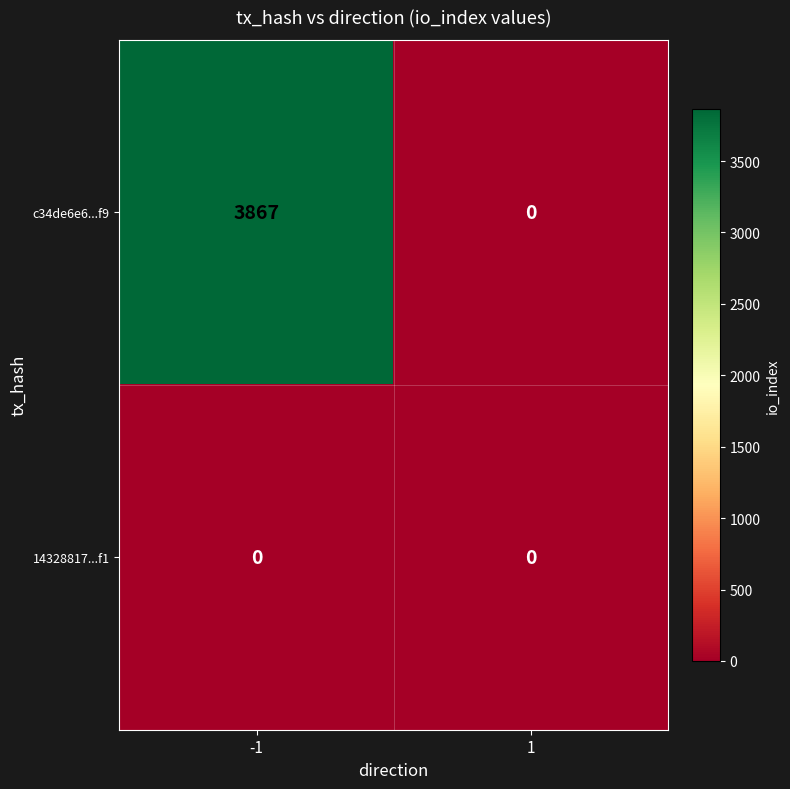

The value of 14328817...f1 at 1 is 0. True or false?

True